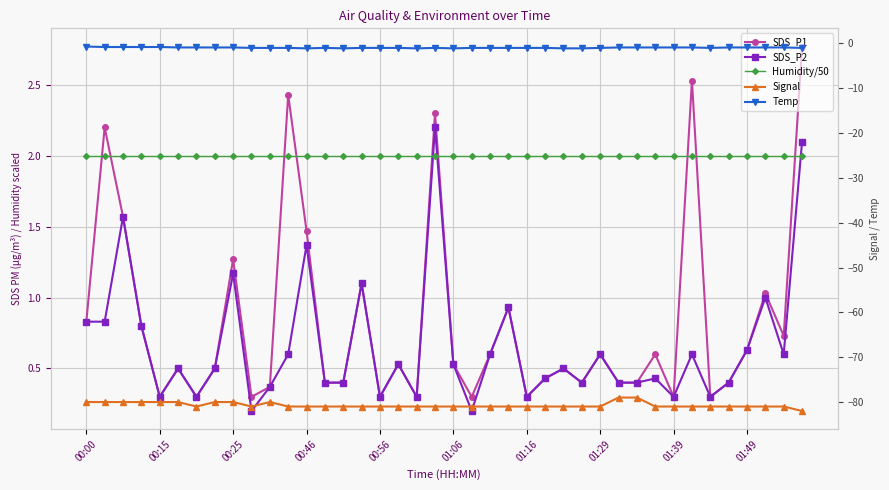

What is the difference between the highest and lowest values at 39?

84.8